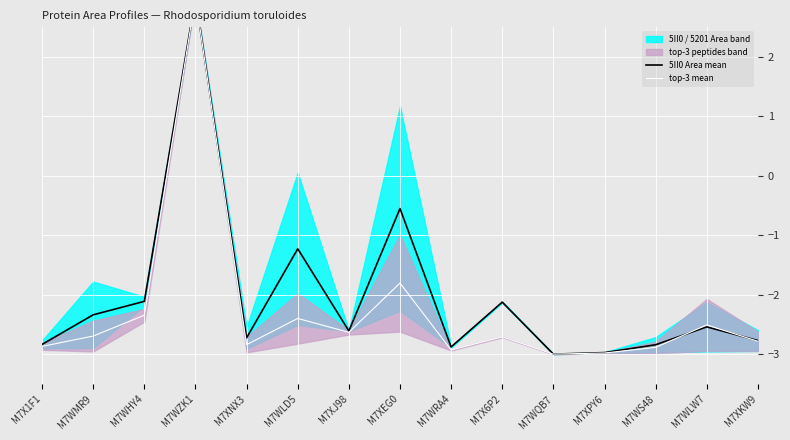

Between M7WLD5 and M7X1F1, which is larger?

M7WLD5